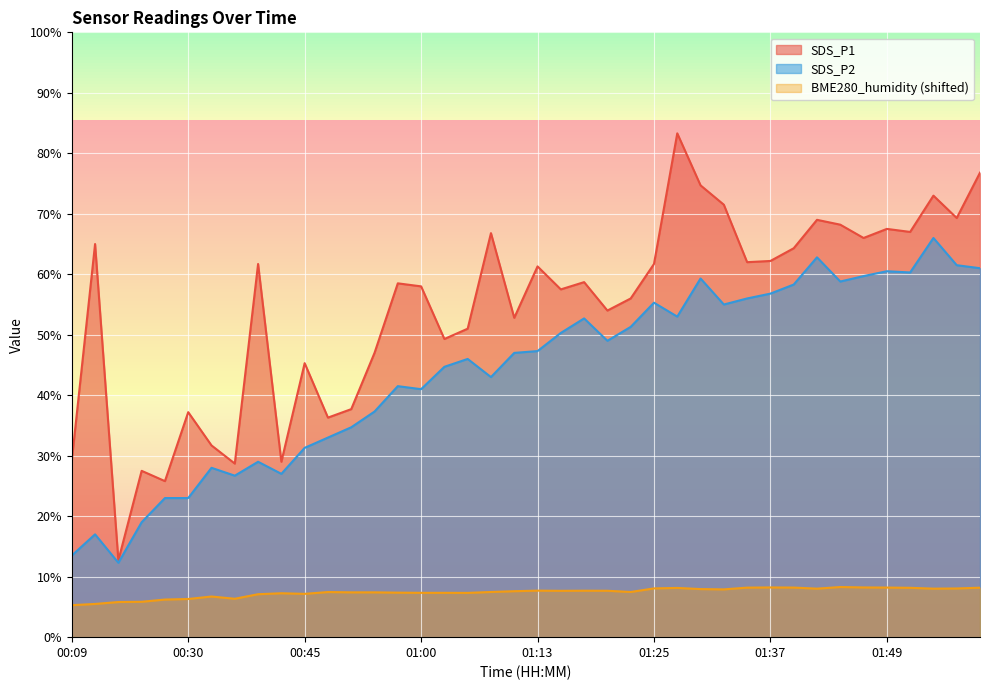

At how many categories does at least one series exceed 44?

30